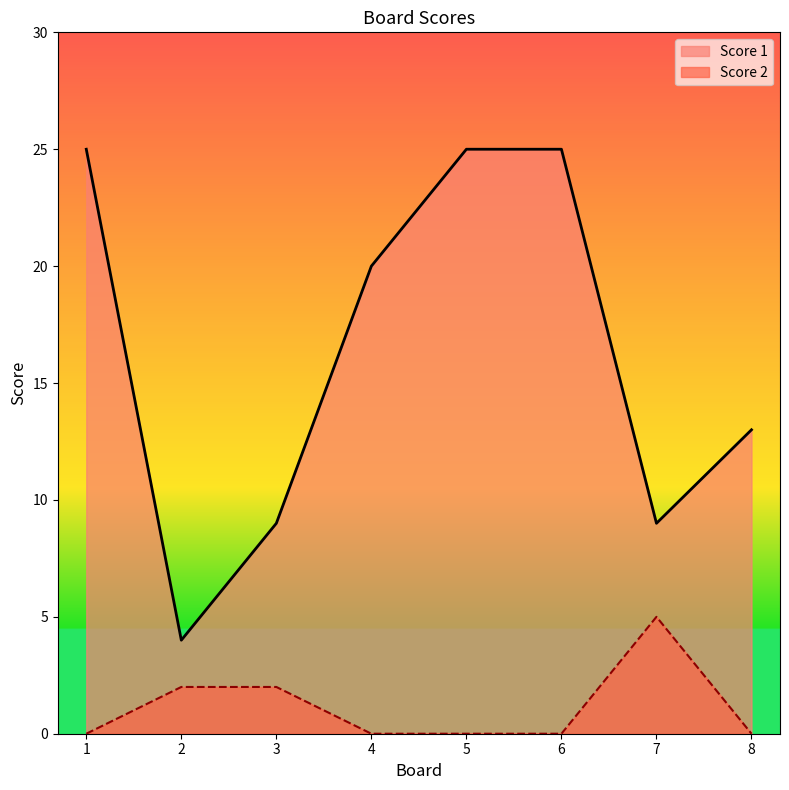

At which label is Score 2 closest to 2?

2